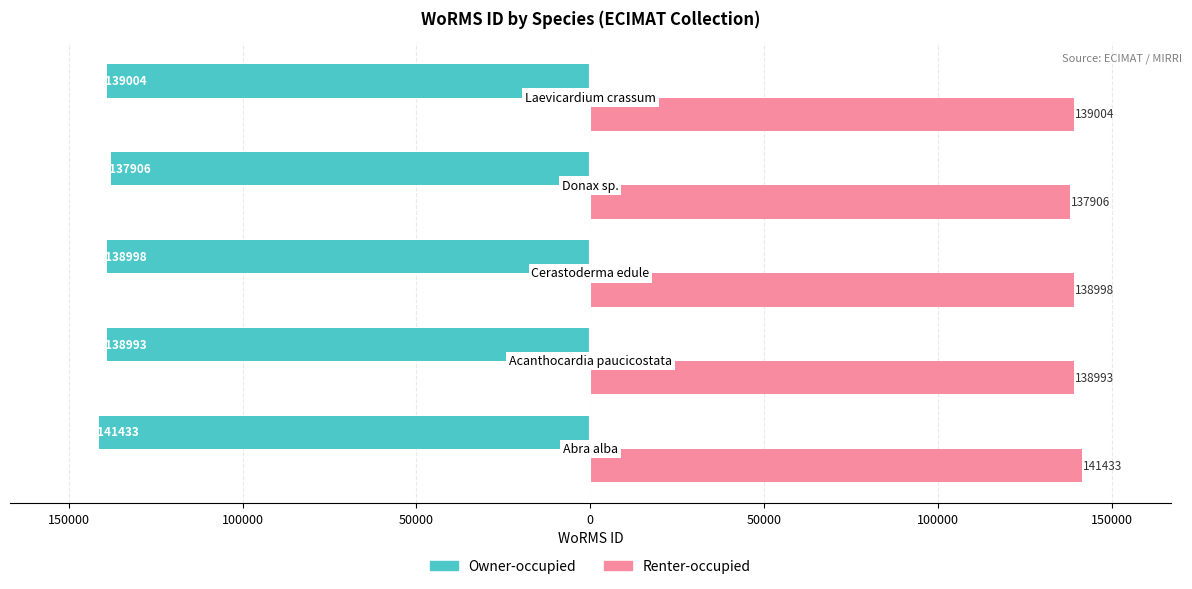

What are all the series names shown in the legend?

Owner-occupied, Renter-occupied